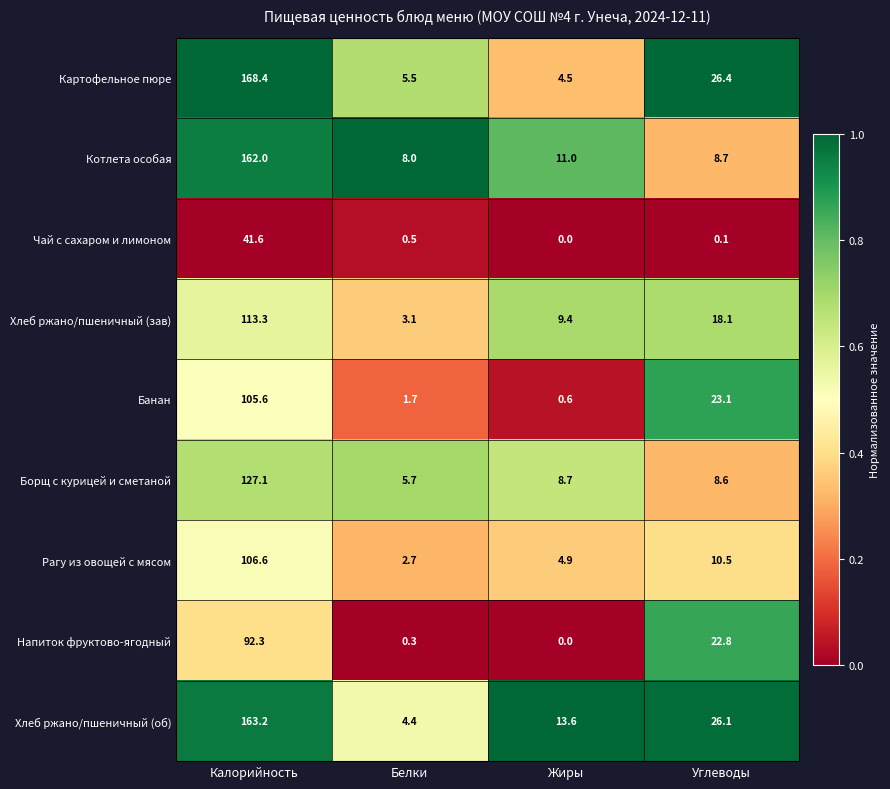

The value of Борщ с курицей и сметаной at Углеводы is 13.3. True or false?

False